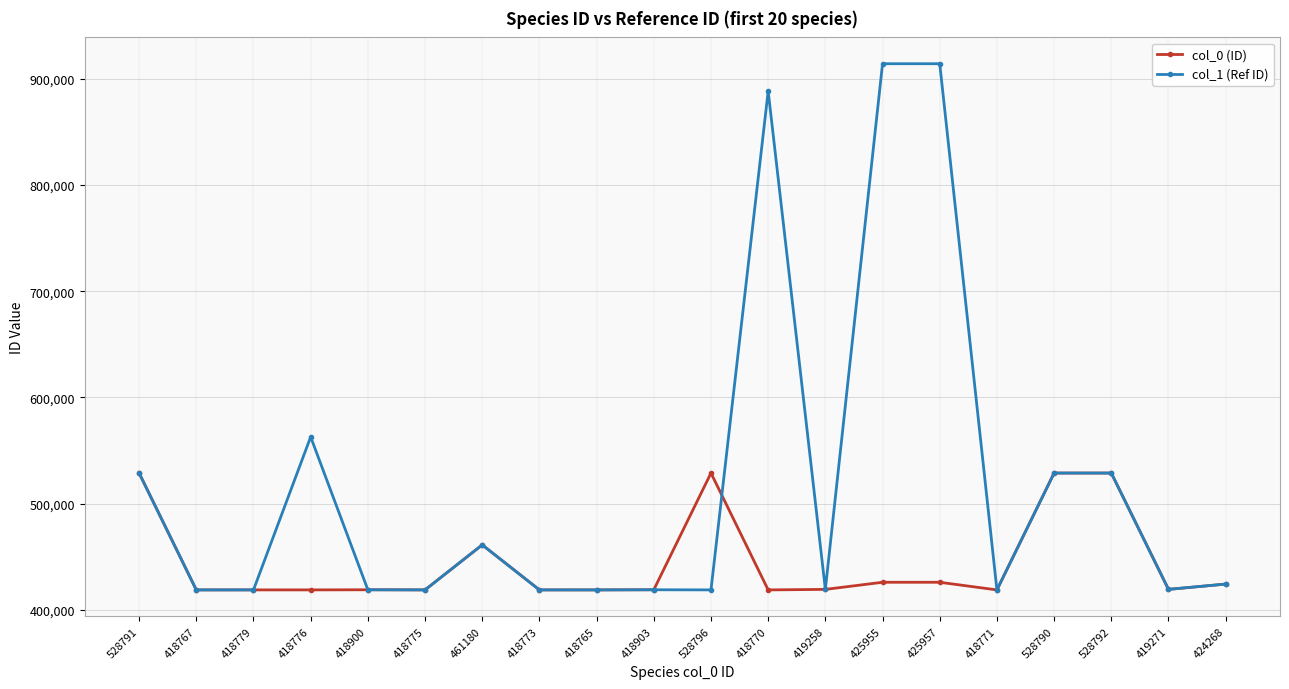

What is the maximum value for col_1 (Ref ID)?

914152